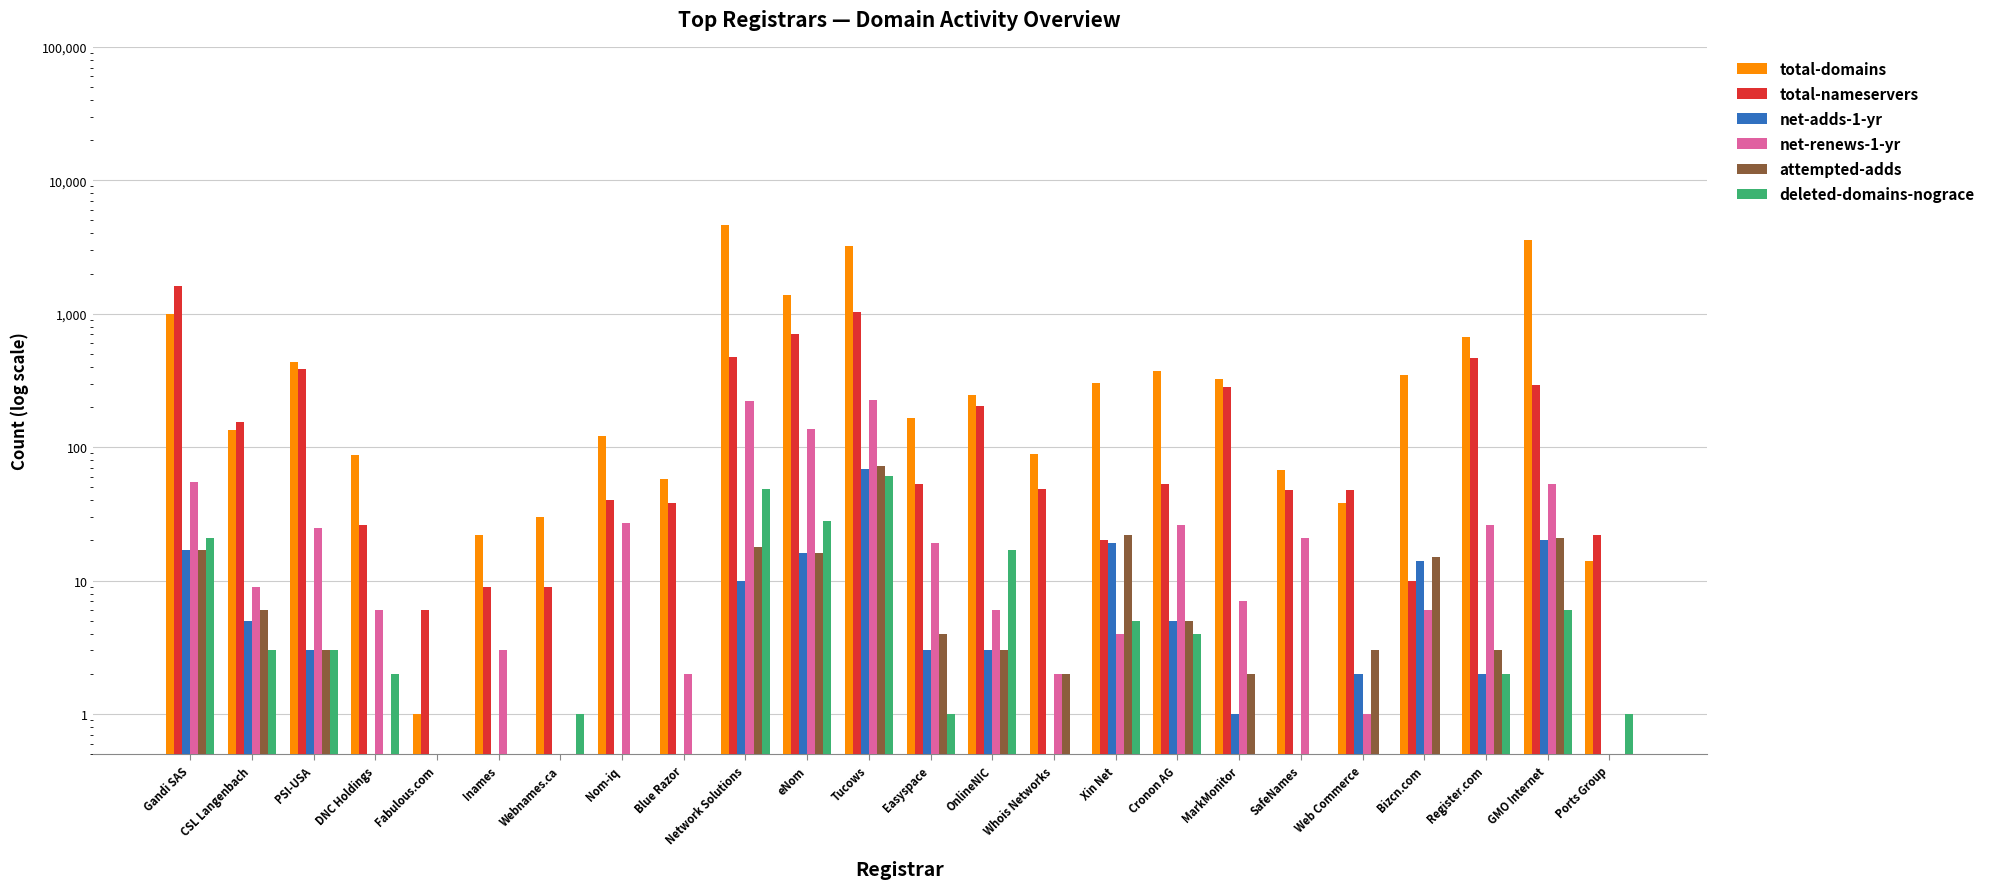

How many bars are there in each group?

6